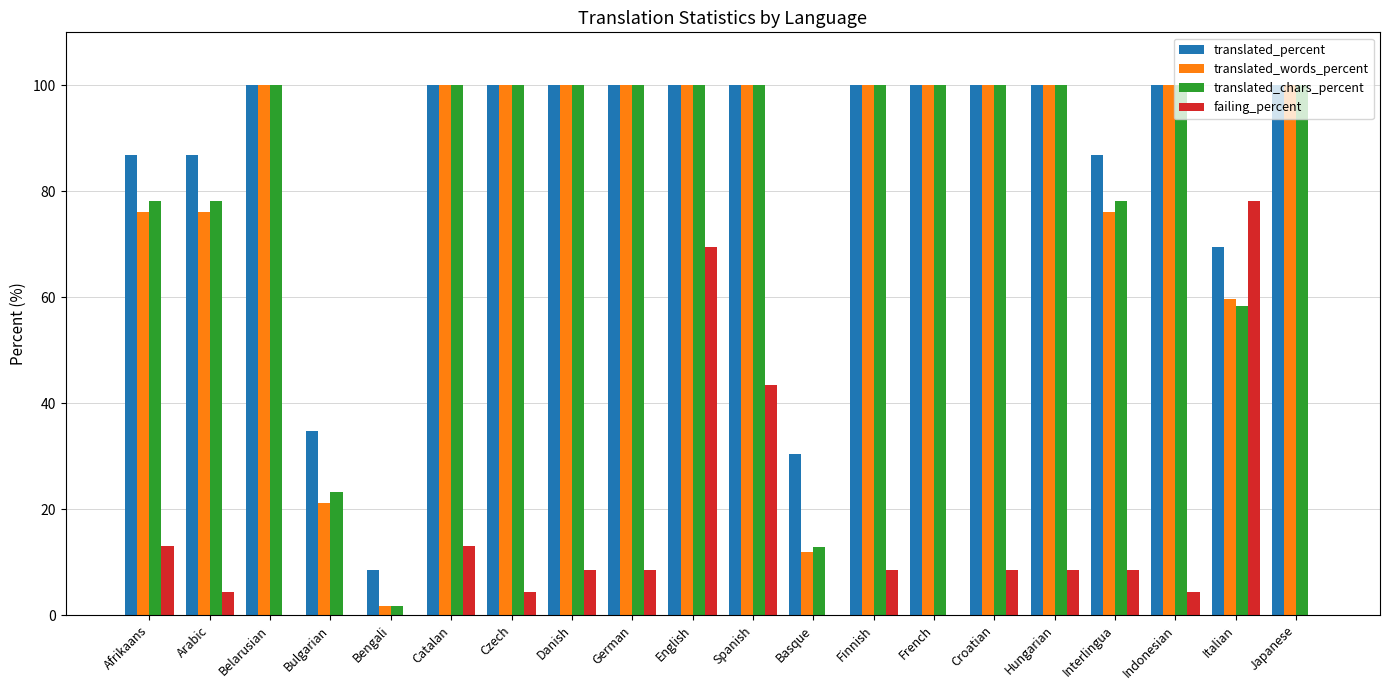

Reading left to right, what are all the values shown in this chart?

translated_percent: Afrikaans=86.9	Arabic=86.9	Belarusian=100.0	Bulgarian=34.7	Bengali=8.6	Catalan=100.0	Czech=100.0	Danish=100.0	German=100.0	English=100.0	Spanish=100.0	Basque=30.4	Finnish=100.0	French=100.0	Croatian=100.0	Hungarian=100.0	Interlingua=86.9	Indonesian=100.0	Italian=69.5	Japanese=100.0
translated_words_percent: Afrikaans=76.1	Arabic=76.1	Belarusian=100.0	Bulgarian=21.1	Bengali=1.8	Catalan=100.0	Czech=100.0	Danish=100.0	German=100.0	English=100.0	Spanish=100.0	Basque=11.9	Finnish=100.0	French=100.0	Croatian=100.0	Hungarian=100.0	Interlingua=76.1	Indonesian=100.0	Italian=59.6	Japanese=100.0
translated_chars_percent: Afrikaans=78.1	Arabic=78.1	Belarusian=100.0	Bulgarian=23.2	Bengali=1.7	Catalan=100.0	Czech=100.0	Danish=100.0	German=100.0	English=100.0	Spanish=100.0	Basque=12.9	Finnish=100.0	French=100.0	Croatian=100.0	Hungarian=100.0	Interlingua=78.1	Indonesian=100.0	Italian=58.4	Japanese=100.0
failing_percent: Afrikaans=13.0	Arabic=4.3	Belarusian=0.0	Bulgarian=0.0	Bengali=0.0	Catalan=13.0	Czech=4.3	Danish=8.6	German=8.6	English=69.5	Spanish=43.4	Basque=0.0	Finnish=8.6	French=0.0	Croatian=8.6	Hungarian=8.6	Interlingua=8.6	Indonesian=4.3	Italian=78.2	Japanese=0.0